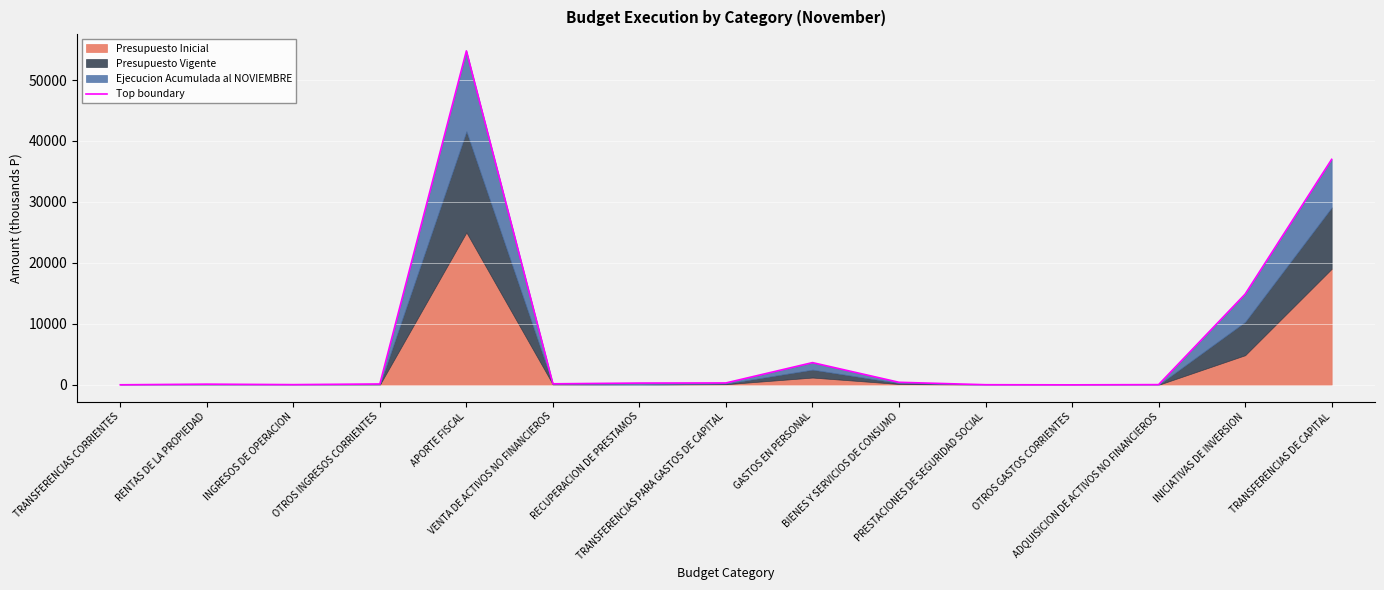

What is the change in value from INGRESOS DE OPERACION to OTROS INGRESOS CORRIENTES?

+110.2